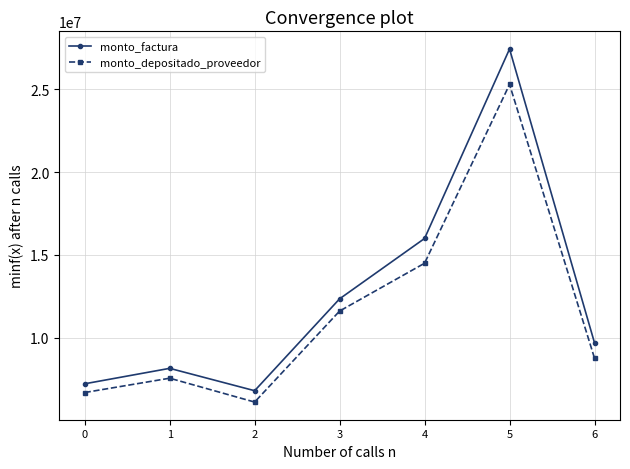

True or false: monto_depositado_proveedor and monto_factura intersect in this chart.

False